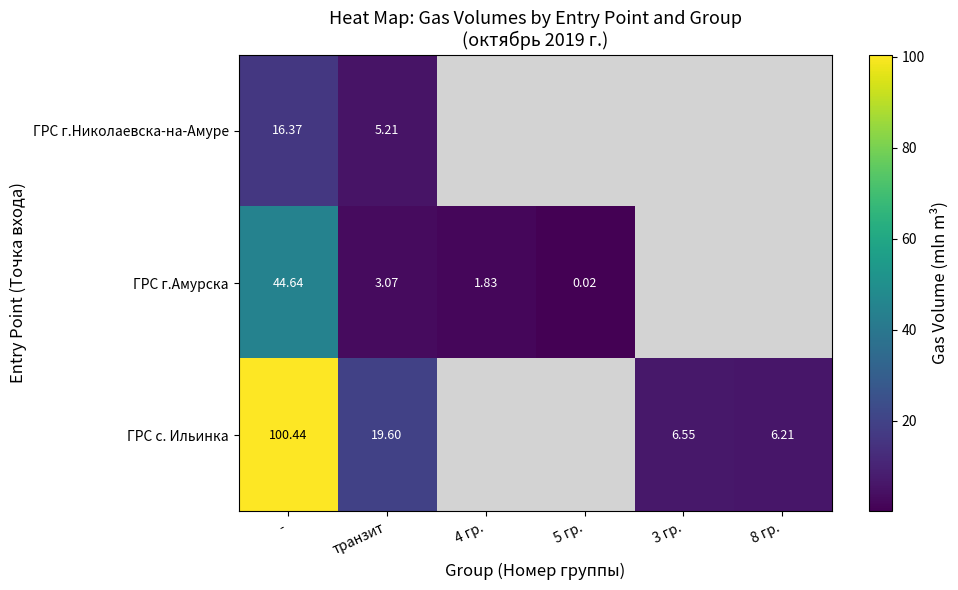

How many distinct data groups are displayed?

3